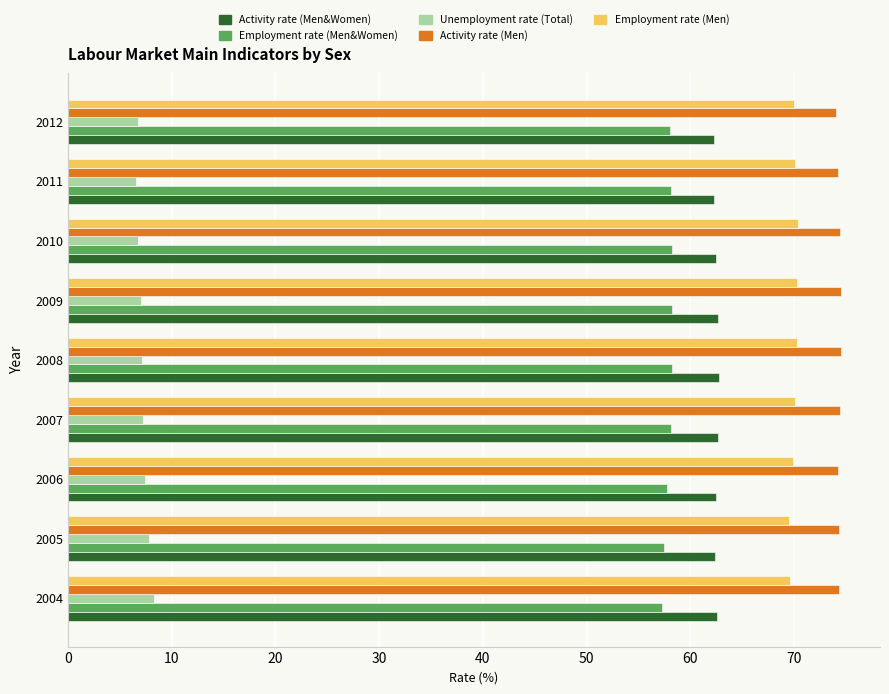

The value of Activity rate (Men&Women) at 2010 is 62.5. True or false?

True